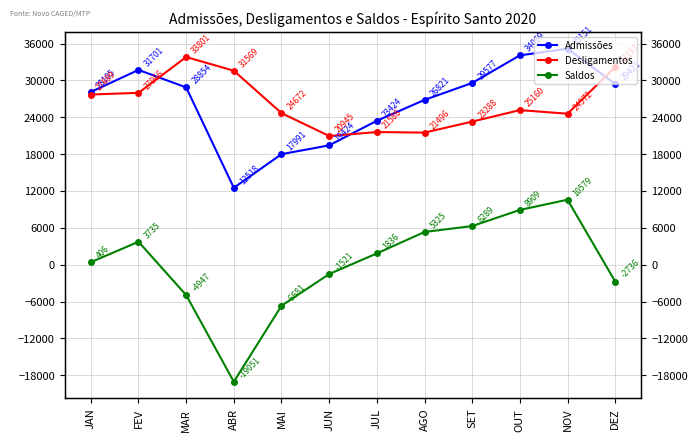

At how many categories does at least one series exceed 8899?

12